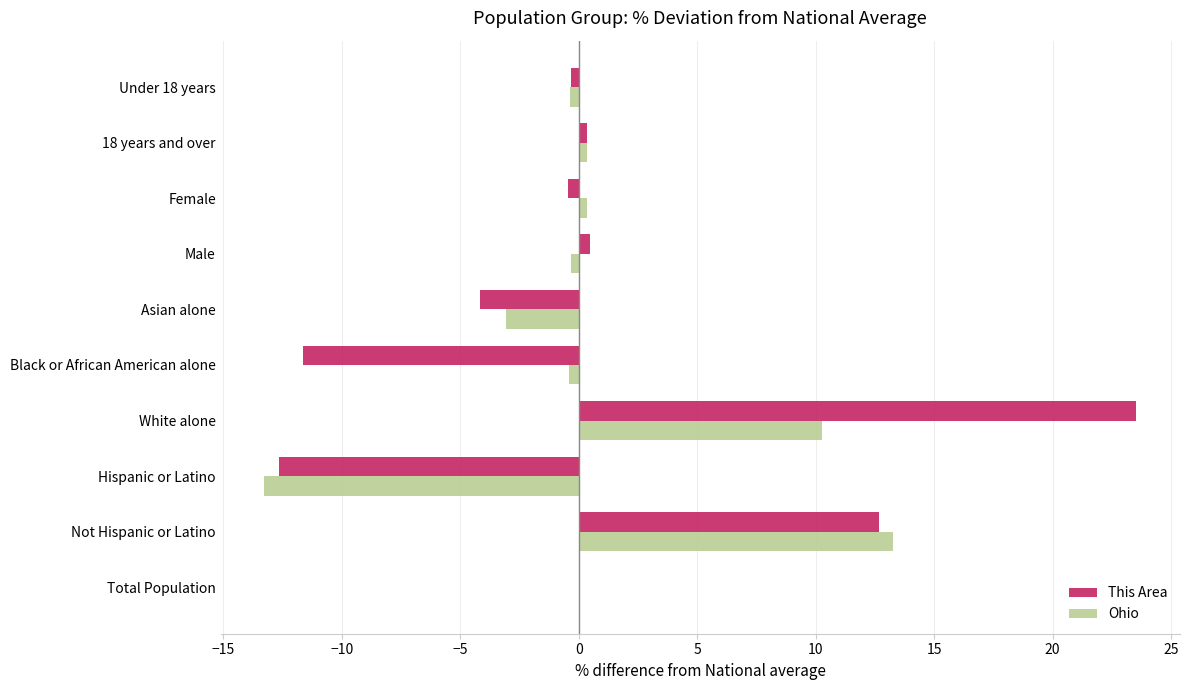

The value of This Area at Hispanic or Latino is -22.7. True or false?

False